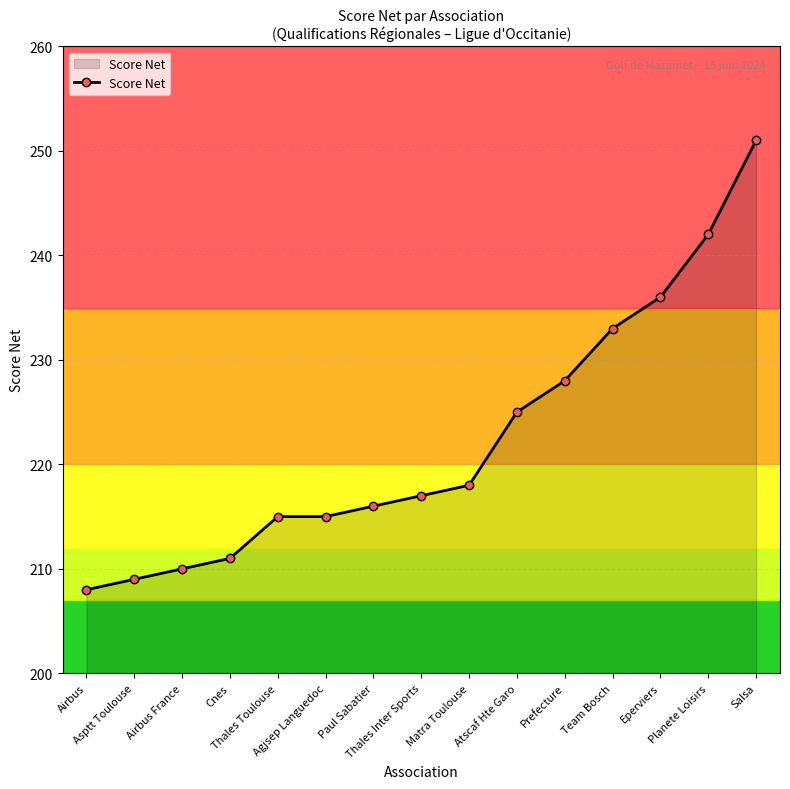

What is the label of the 10th point from the right?

Agjsep Languedoc